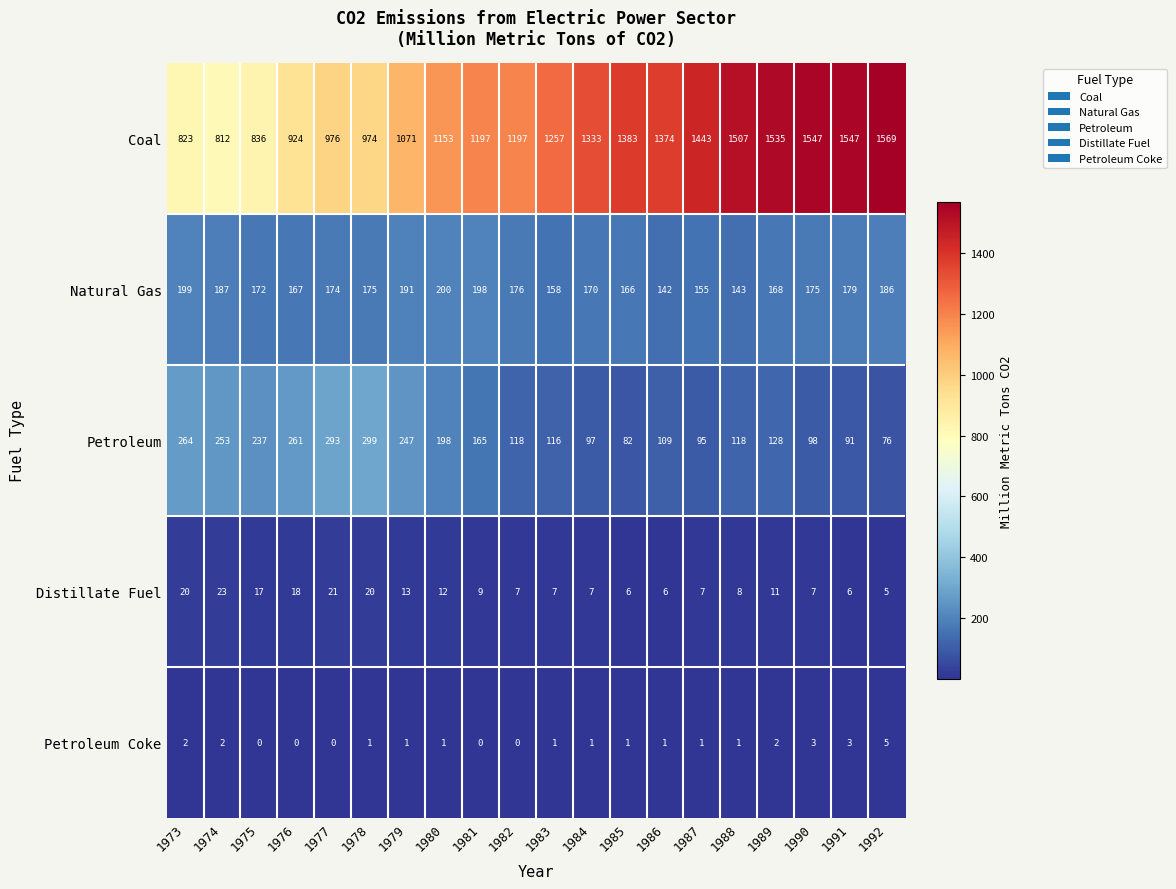

Which series has the largest total across all categories?

Coal